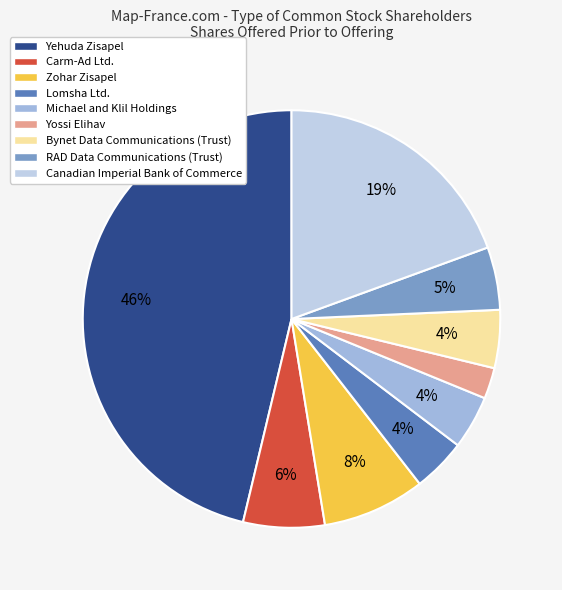

Is the sum of Michael and Klil Holdings and Bynet Data Communications (Trust) greater than half?

No